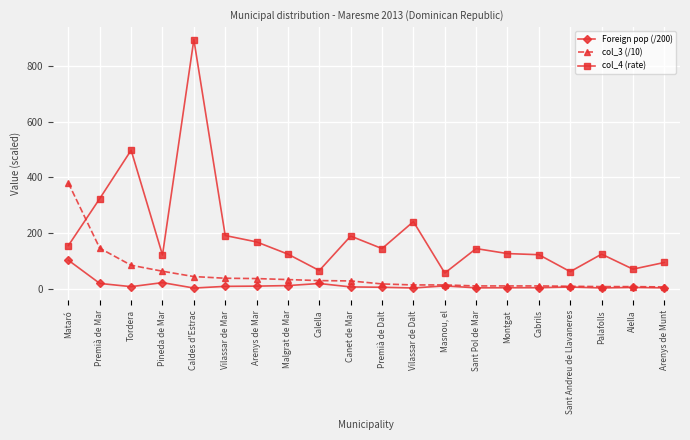

True or false: col_4 (rate) and Foreign pop (/200) cross at least once.

False